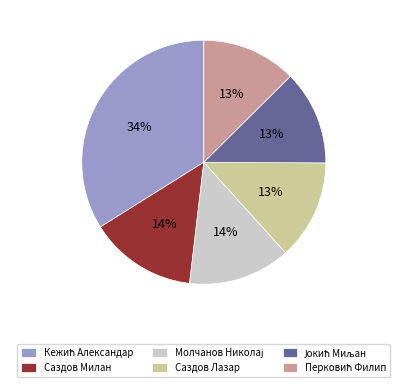

Is there any slice that represents more than half of the pie?

No